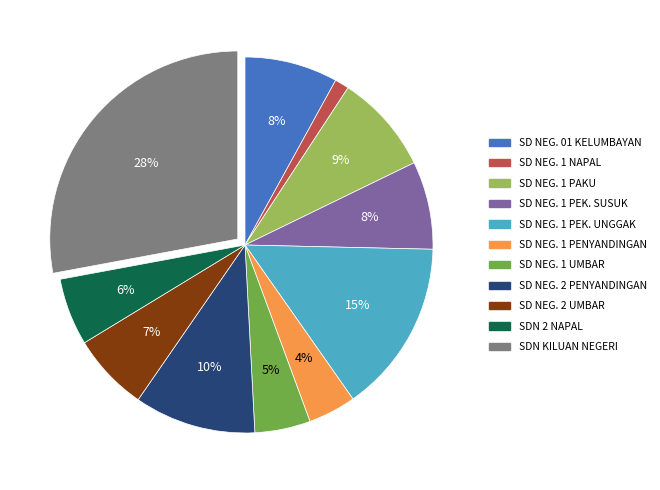

To the nearest percent, what is the difference between the largest and smallest slice percentages?

27%